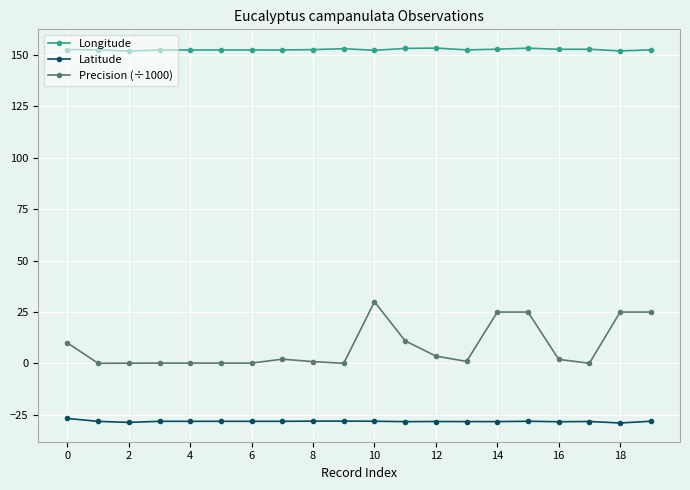

Rank the series by their average value, from lowest to highest.

Latitude, Precision (÷1000), Longitude